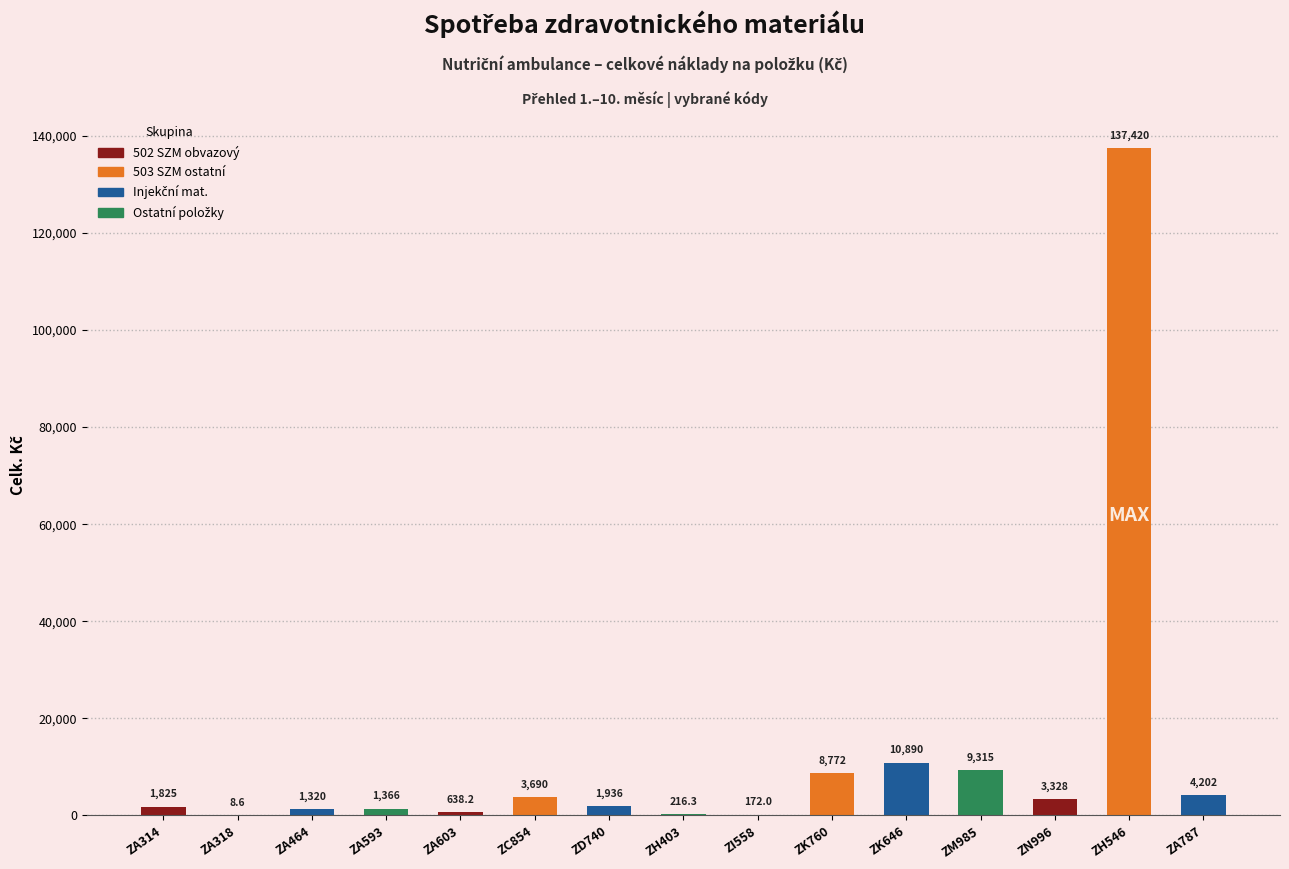

Which has a higher value, ZK646 or ZD740?

ZK646